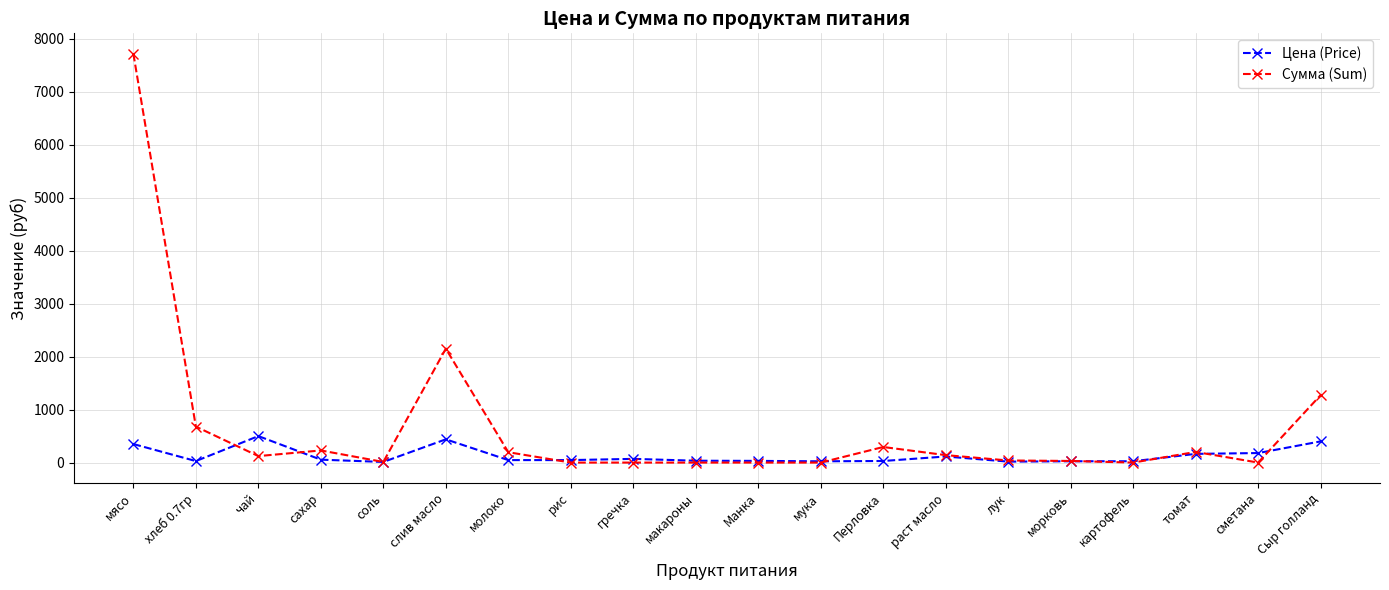

Does the chart display data point markers on the line(s)?

Yes